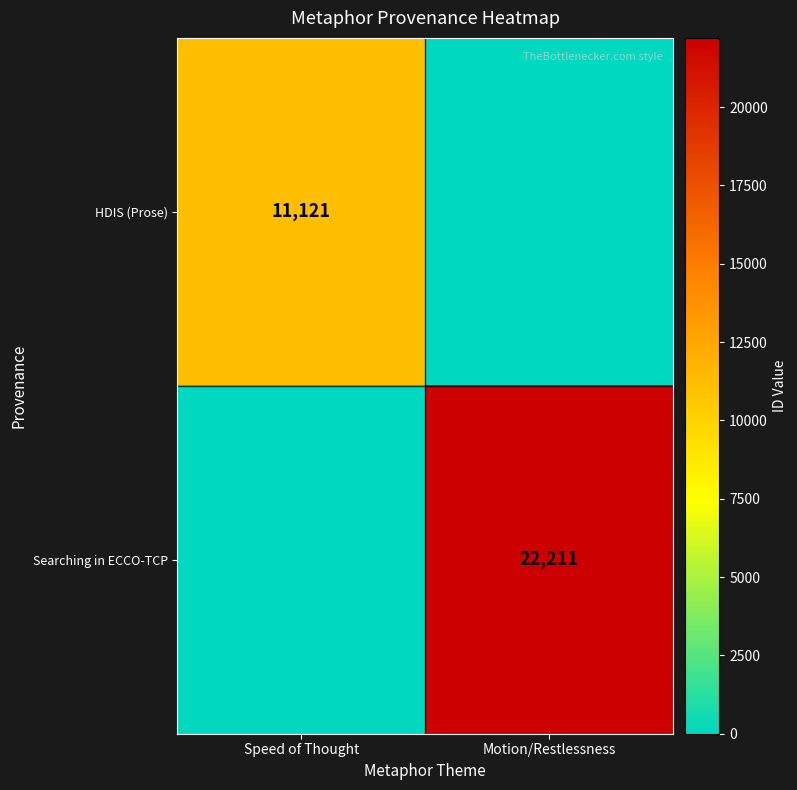

The Searching in ECCO-TCP series shows 22211 at Motion/Restlessness. True or false?

True